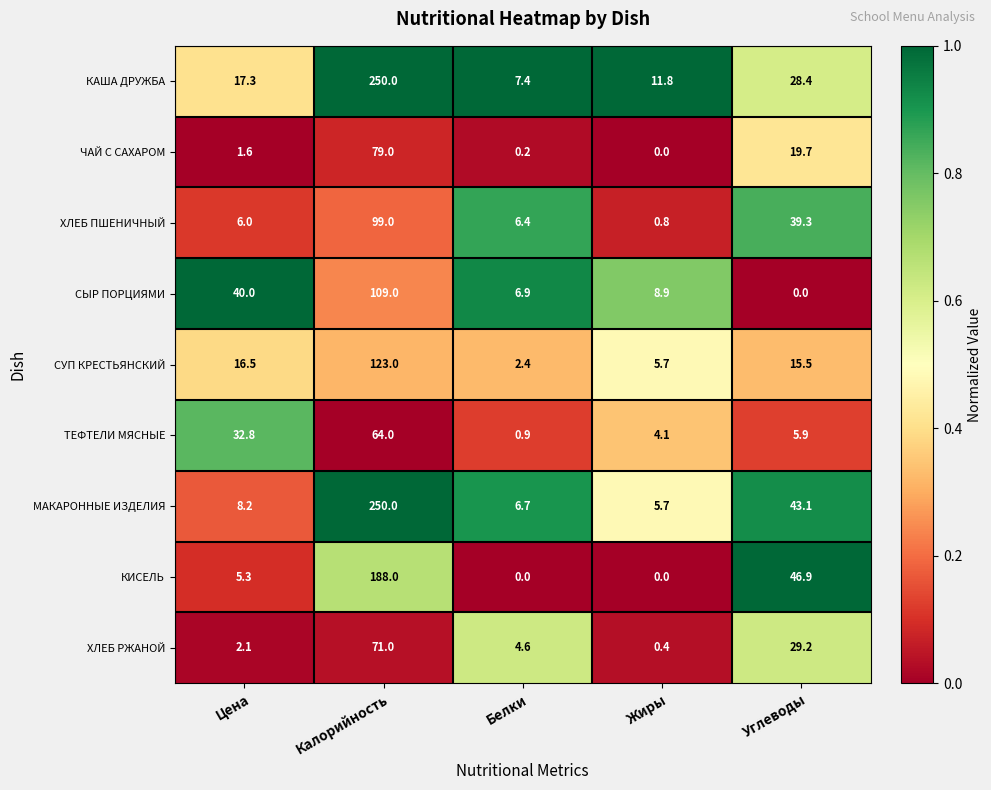

Which series has the widest spread of values?

МАКАРОННЫЕ ИЗДЕЛИЯ